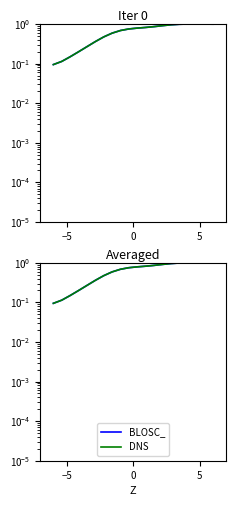

True or false: BLOSC_ and DNS intersect in this chart.

False